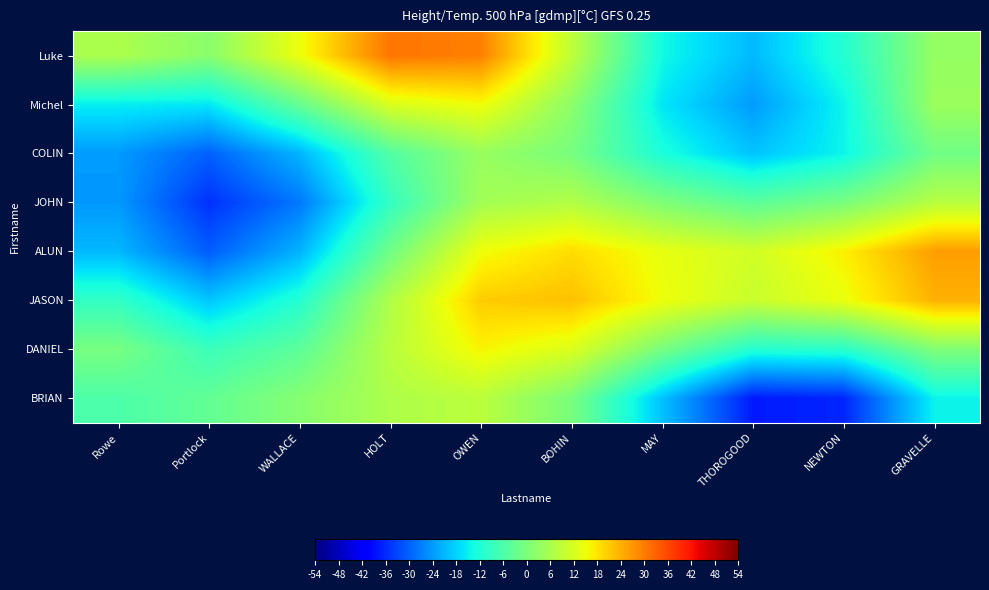

Which series has the largest total across all categories?

JASON